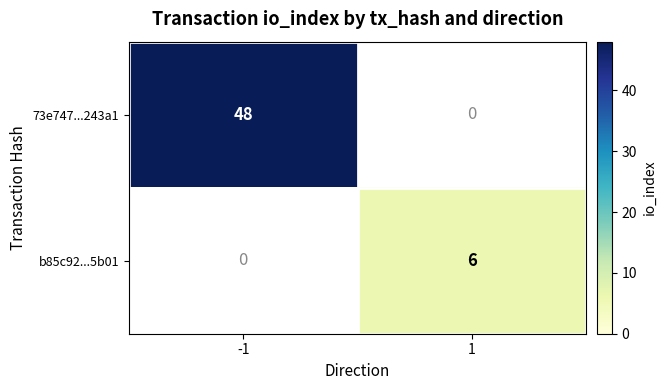

True or false: 73e747...243a1 has a value of 63 at -1.

False